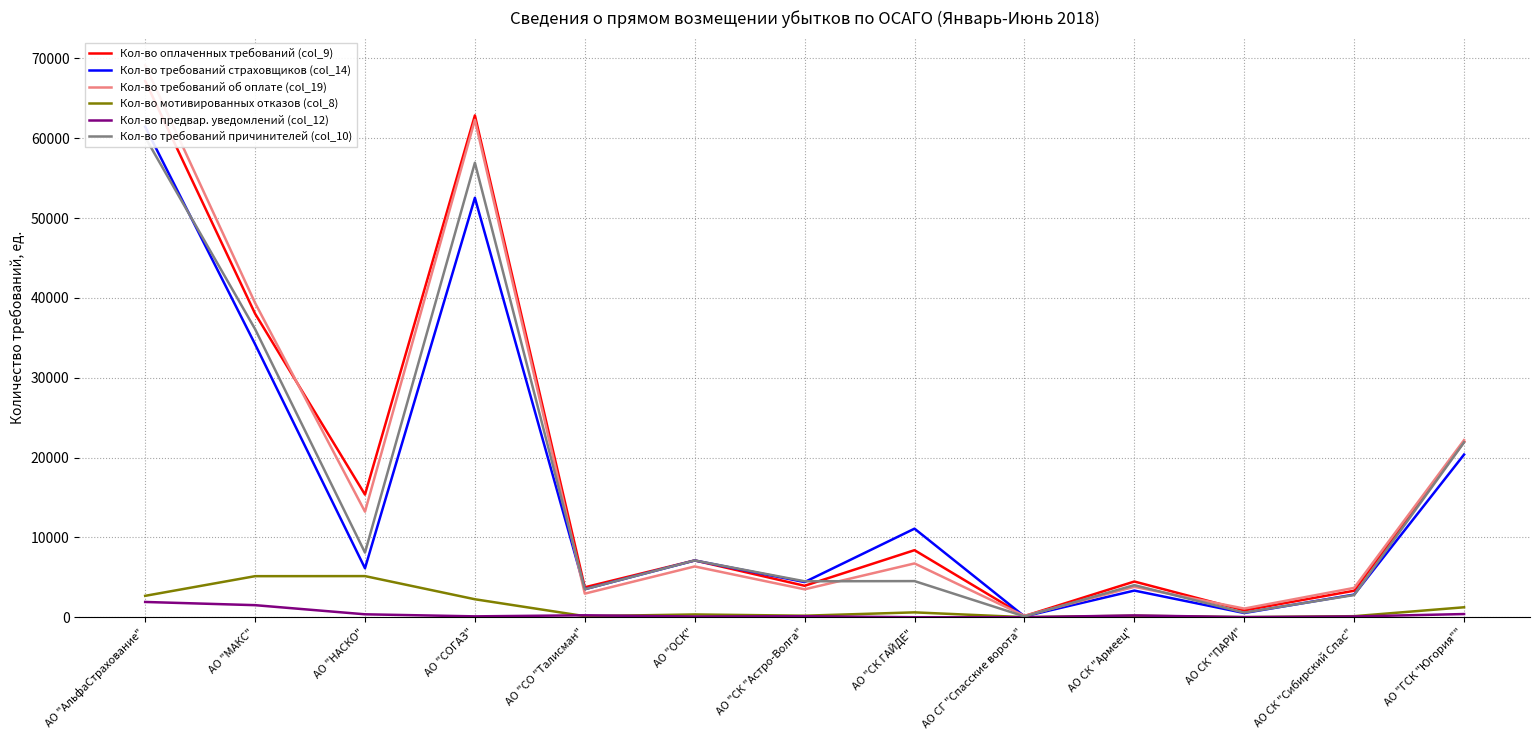

How many values in the Кол-во мотивированных отказов (col_8) series are below 345?

6